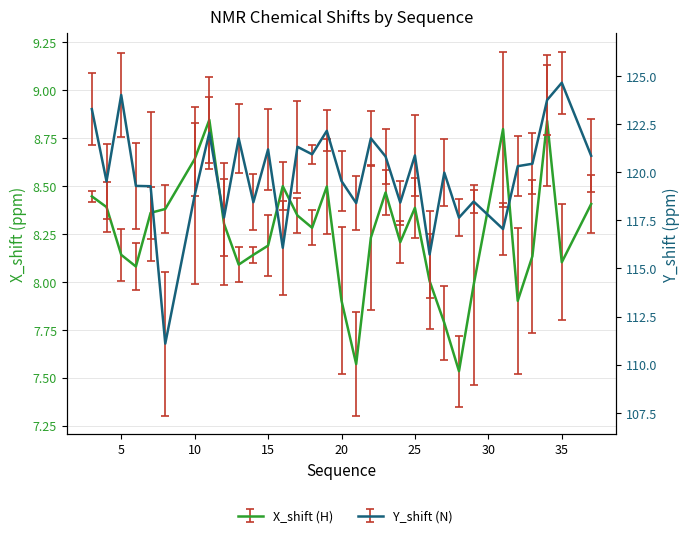

How many interior local valleys does the X_shift (H) series have?

8